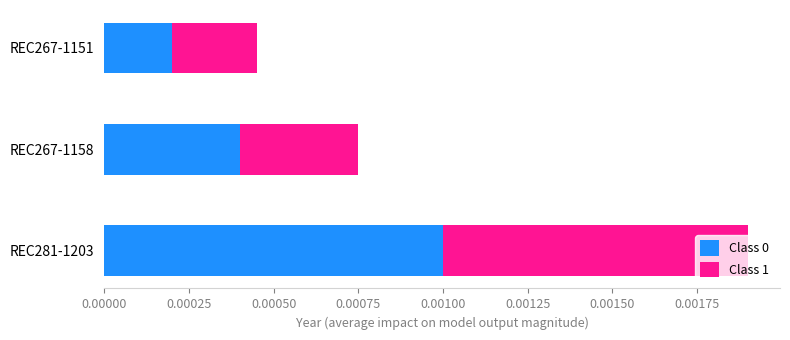

Count the Class 0 values in the range 0 to 1.

3